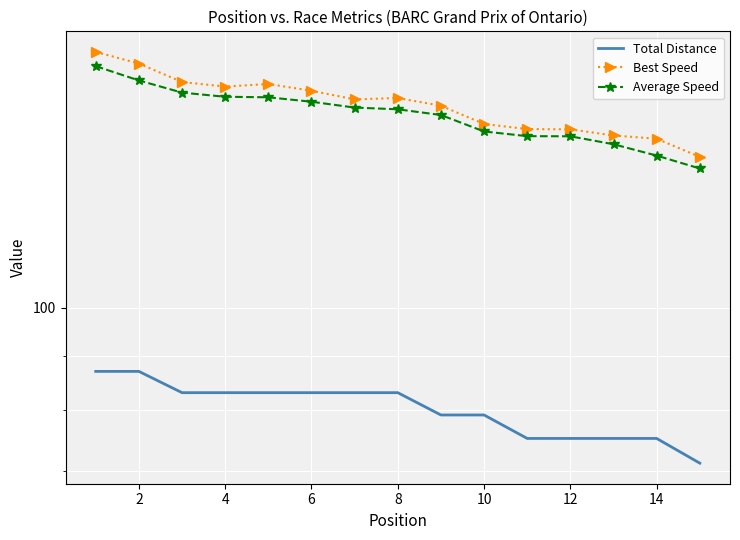

What is the approximate value of Total Distance at 4?

83.1